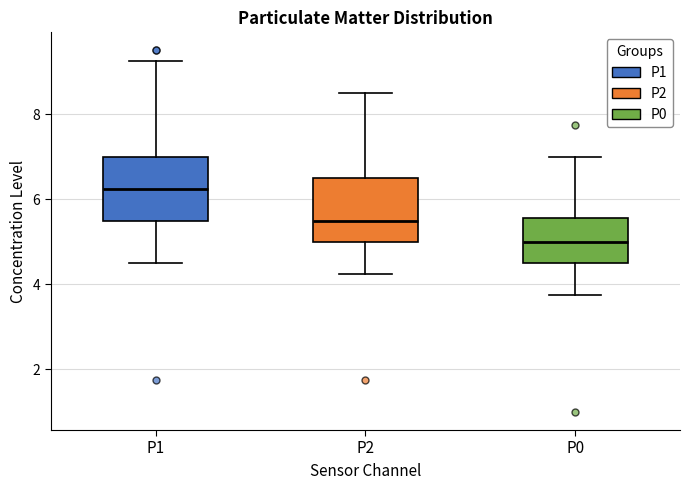

Reading left to right, transcribe this box plot: for each box, give where its median line is, the range the box spans, and where its two whiskers end, as read against the y-axis. The values are not printed on the chart, so give them approximately, as read against the axis.

P1: median 6.2, box 5.6 to 7.0, whiskers 4.6 to 9.2
P2: median 5.6, box 5.0 to 6.6, whiskers 4.2 to 8.6
P0: median 5.0, box 4.6 to 5.6, whiskers 3.8 to 7.0